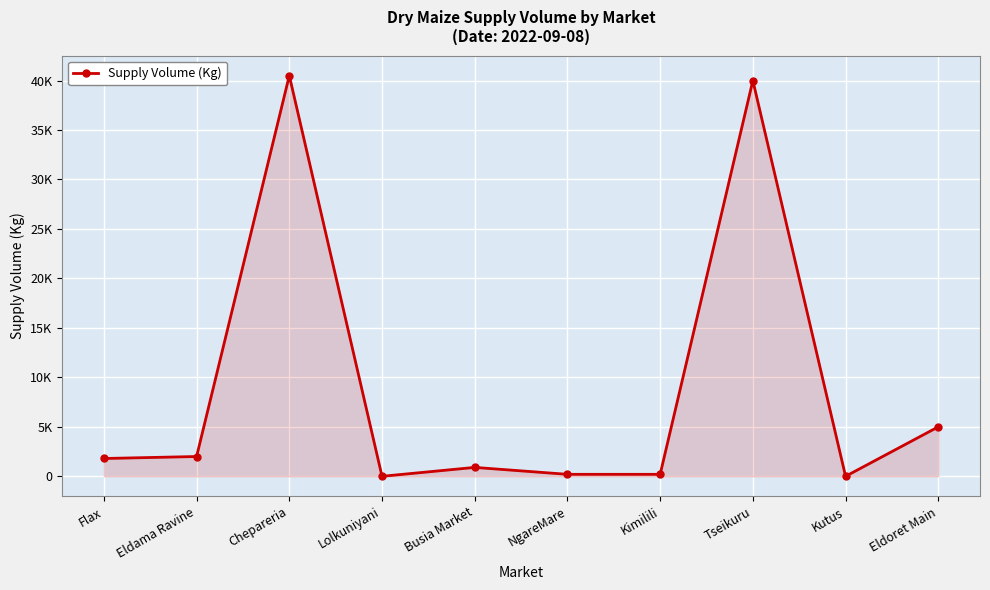

Where is the data nearest to the value 20250?

Eldoret Main